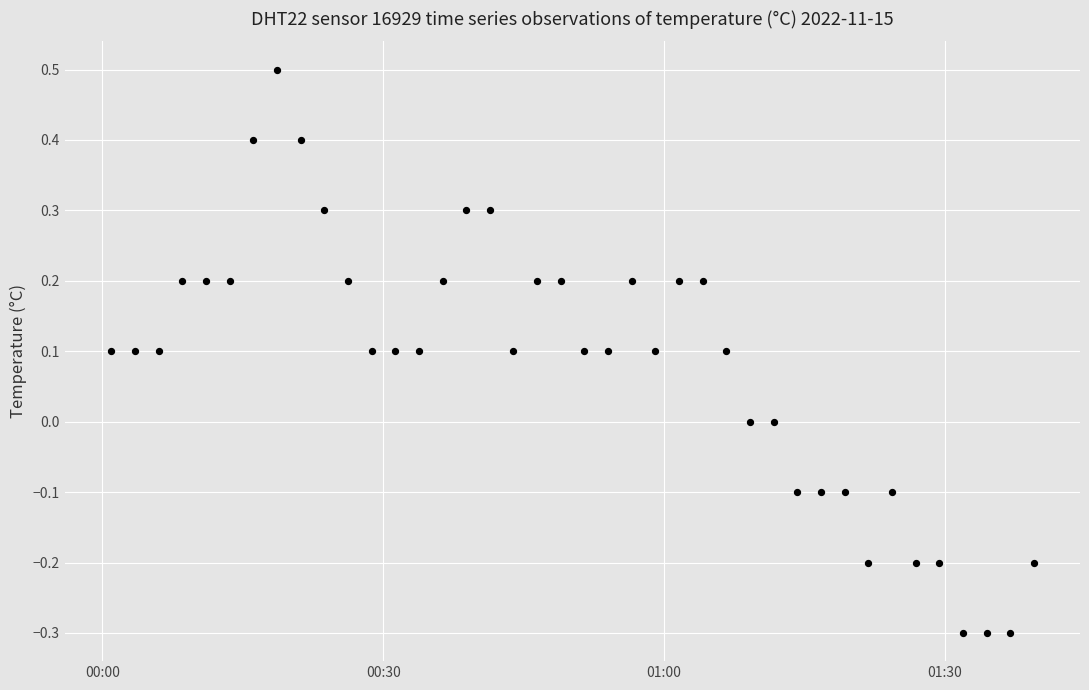

What is the range of Y values (max minus min)?

0.8